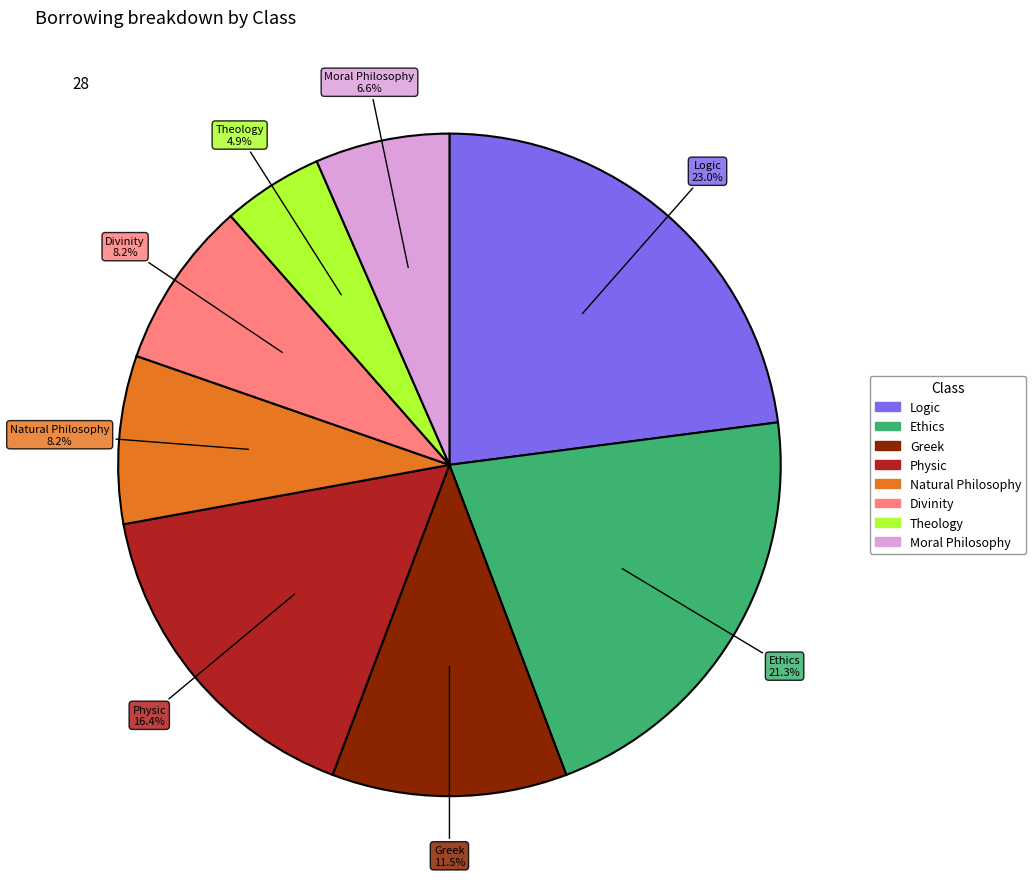

True or false: Physic accounts for 16% of the total.

True